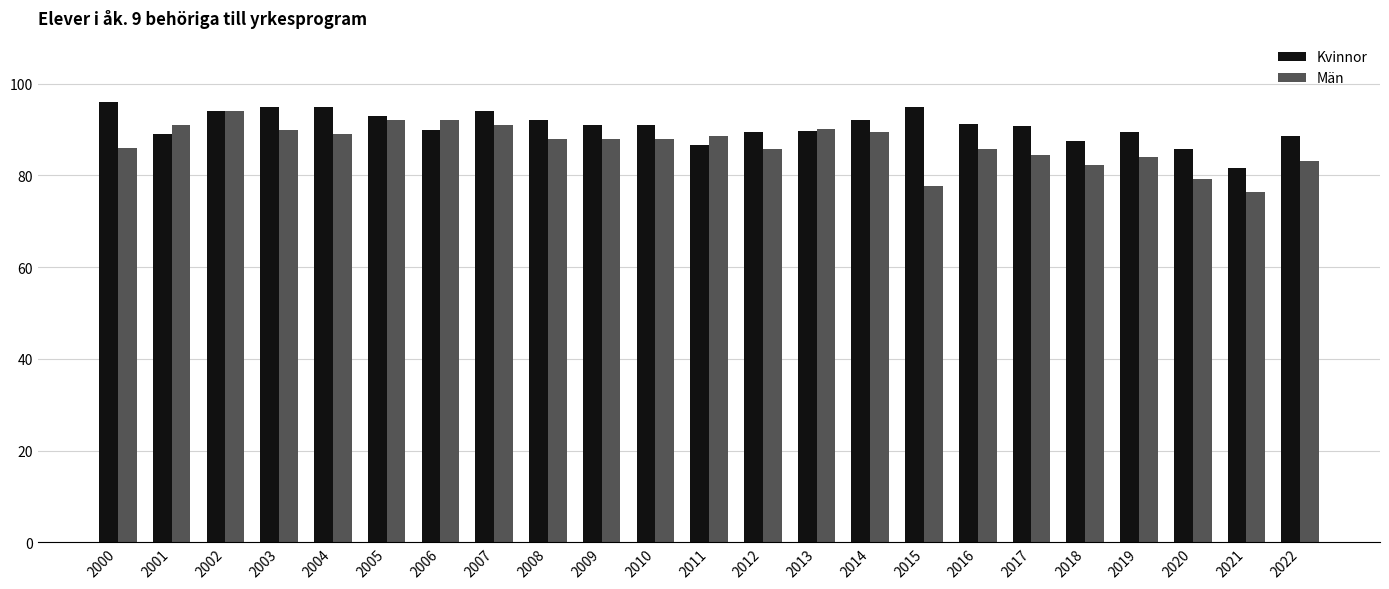

Rank the series by their average value, from highest to lowest.

Kvinnor, Män